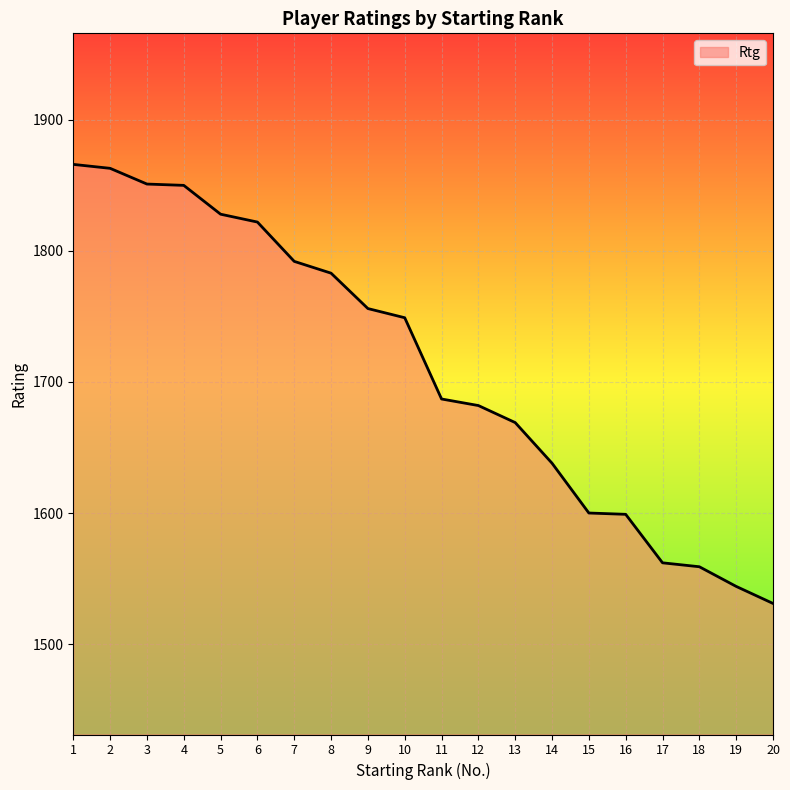

What is the difference between the maximum and minimum values?

335